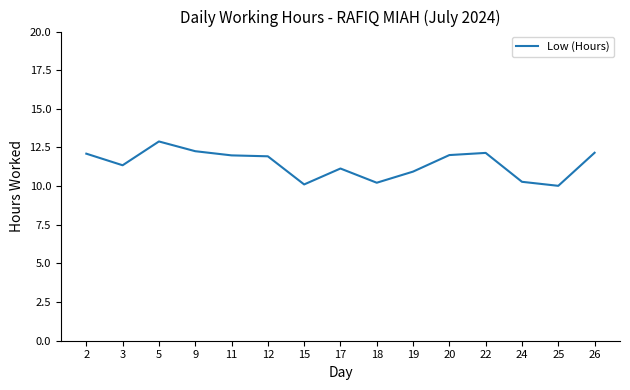

What is the maximum value shown in the chart?

12.9